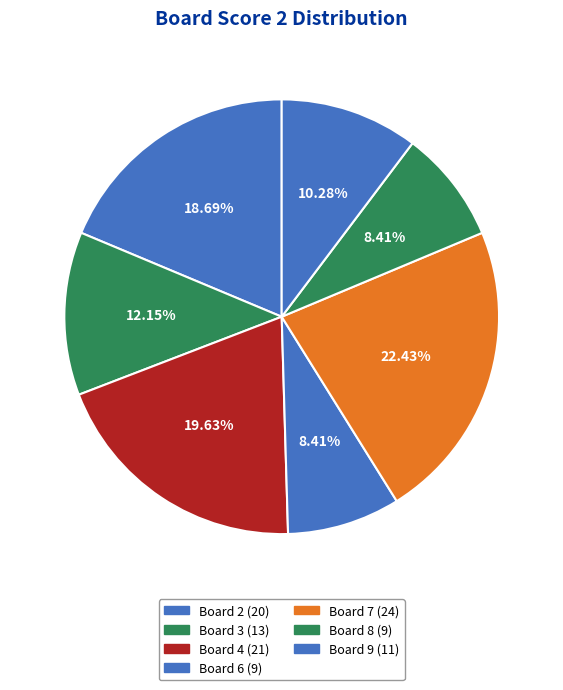

How many segments does this pie chart have?

7